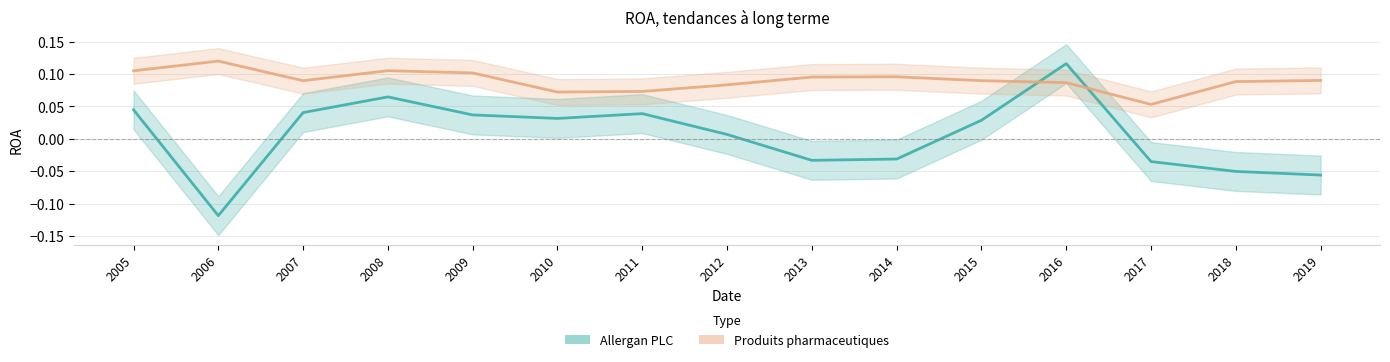

List the labels in order of Allergan PLC value, largest first.

2016, 2008, 2005, 2007, 2011, 2009, 2010, 2015, 2012, 2014, 2013, 2017, 2018, 2019, 2006